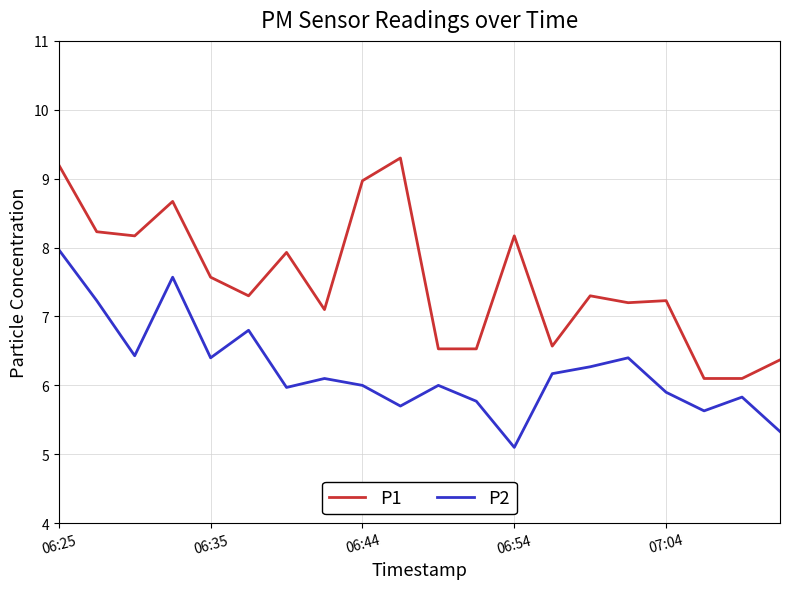

True or false: P1 and P2 intersect in this chart.

False